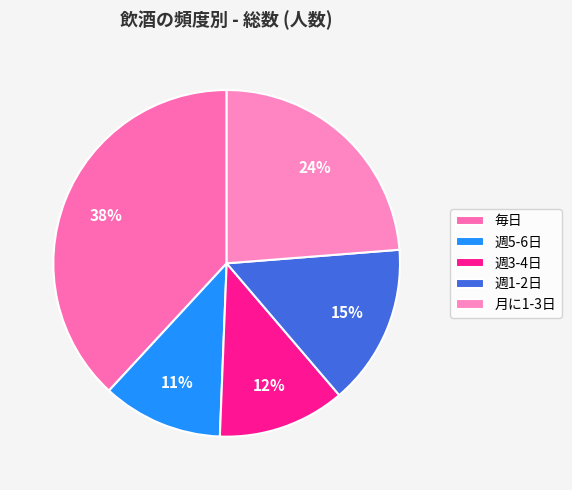

Which category has the smallest portion of the pie?

週5-6日